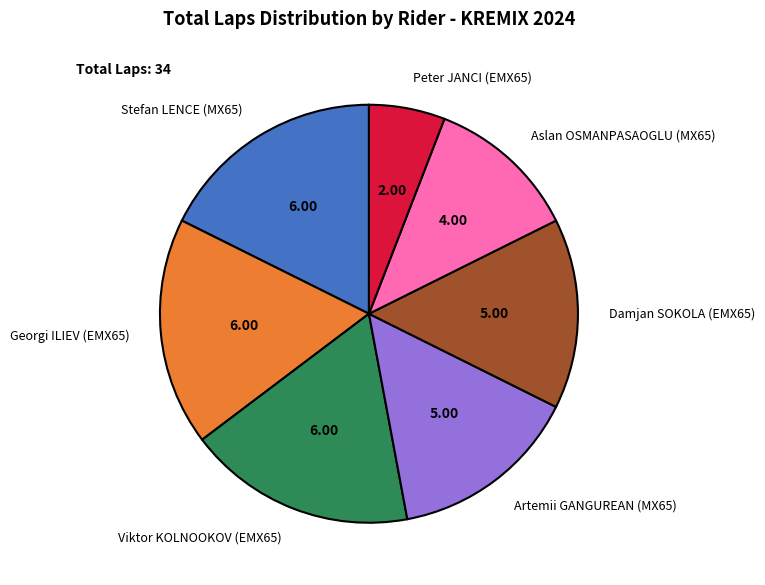

Between Viktor KOLNOOKOV (EMX65) and Artemii GANGUREAN (MX65), which is larger?

Viktor KOLNOOKOV (EMX65)